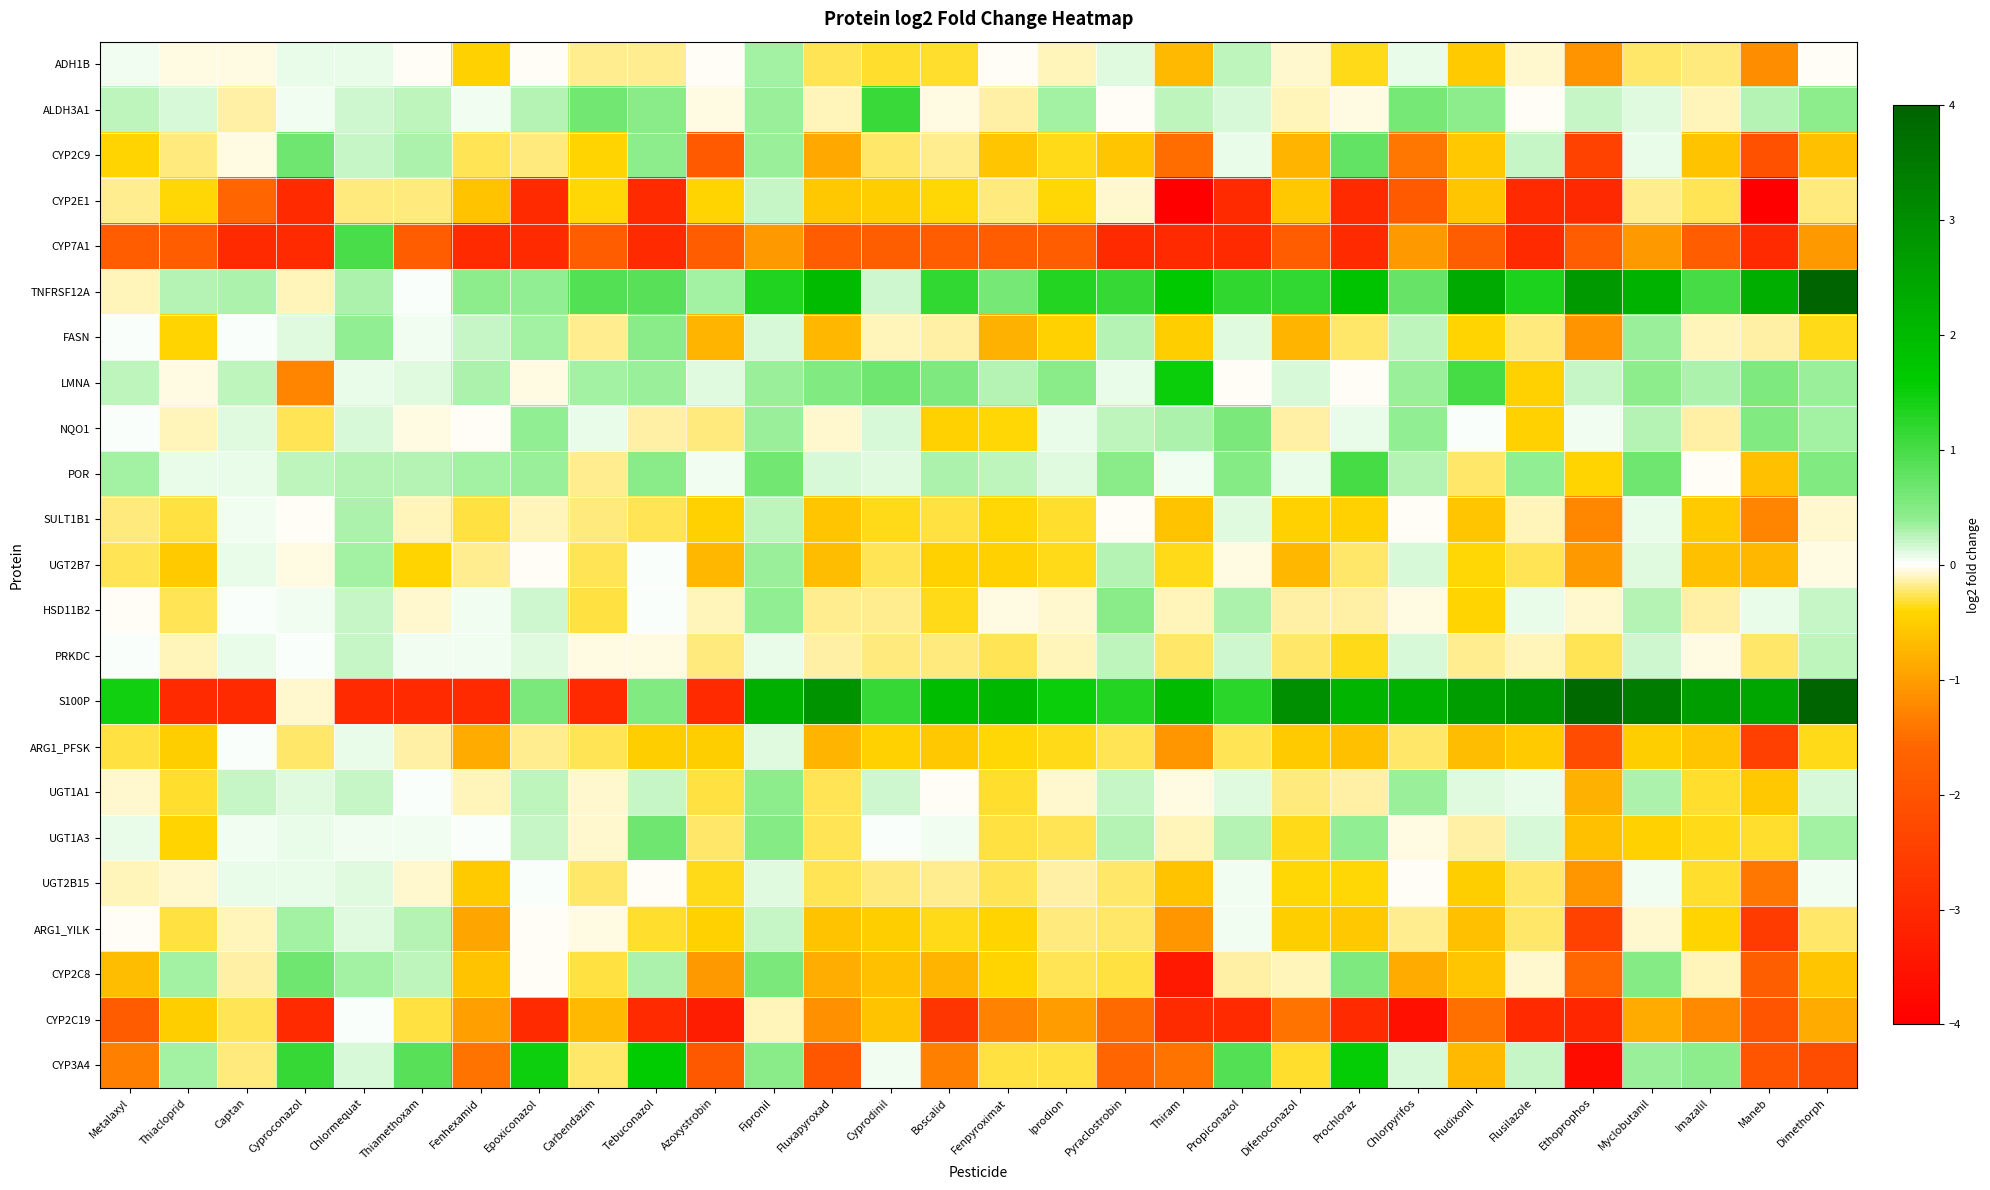

Rank the series by their maximum value, from highest to lowest.

S100P, TNFRSF12A, CYP3A4, LMNA, ALDH3A1, POR, CYP7A1, CYP2C9, CYP2C8, UGT1A3, NQO1, HSD11B2, FASN, UGT1A1, UGT2B7, ADH1B, ARG1_YILK, SULT1B1, PRKDC, CYP2E1, UGT2B15, ARG1_PFSK, CYP2C19